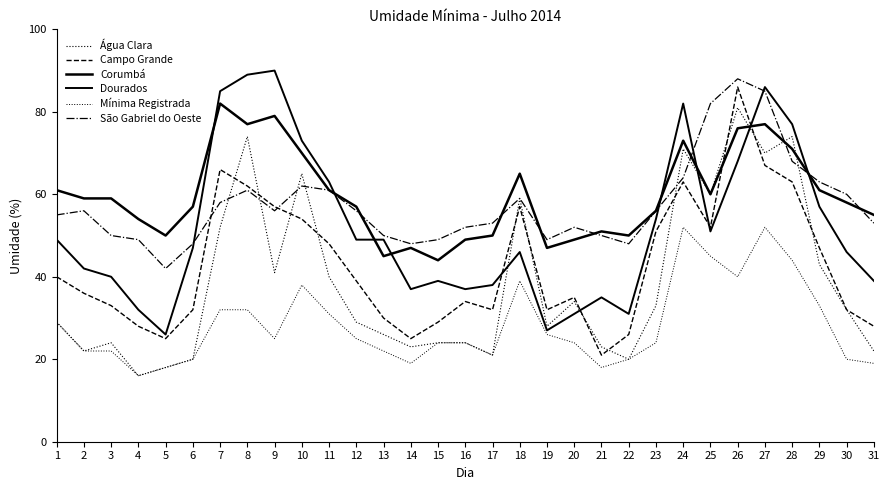

Does the chart have visible grid lines?

No